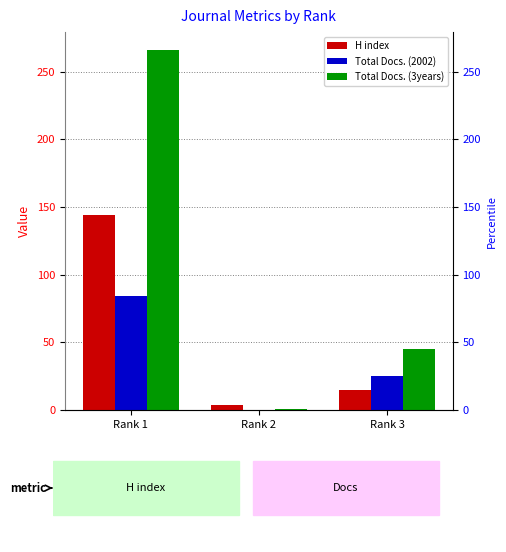

List the series in order of their peak value, highest first.

Total Docs. (3years), H index, Total Docs. (2002)